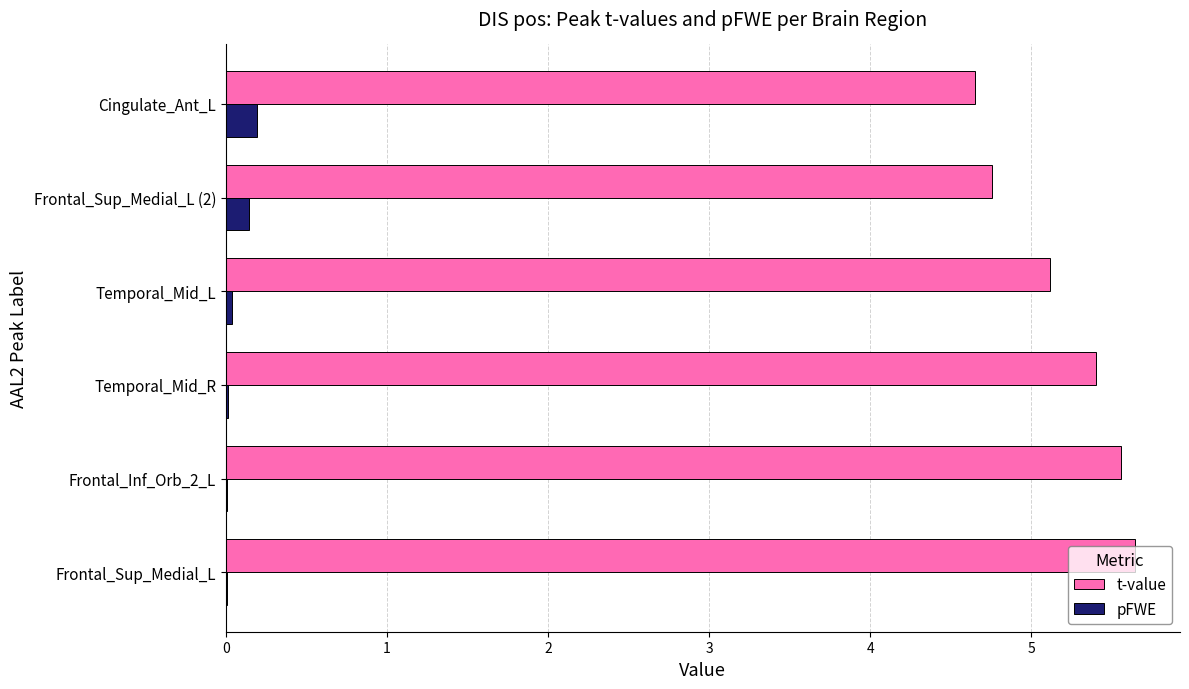

Is it true that t-value equals 9.3 at Temporal_Mid_R?

False